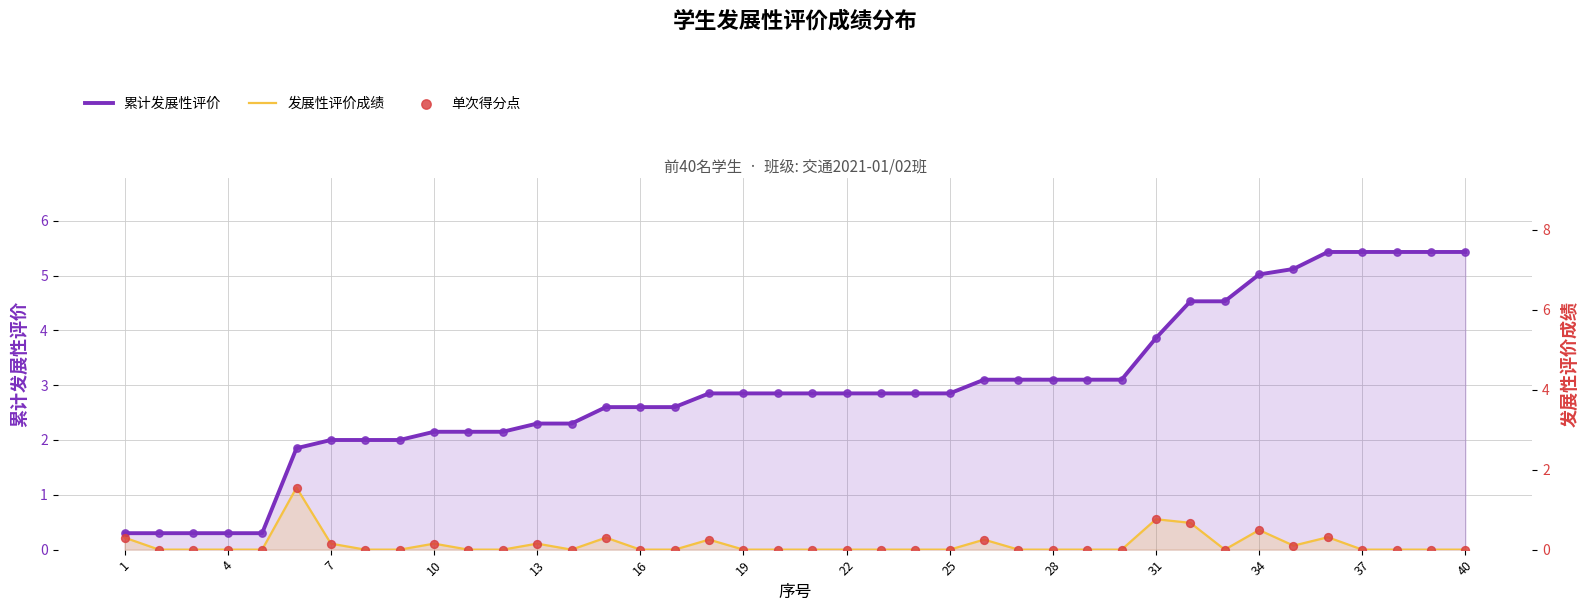

Which series reaches the maximum Y coordinate?

累计发展性评价